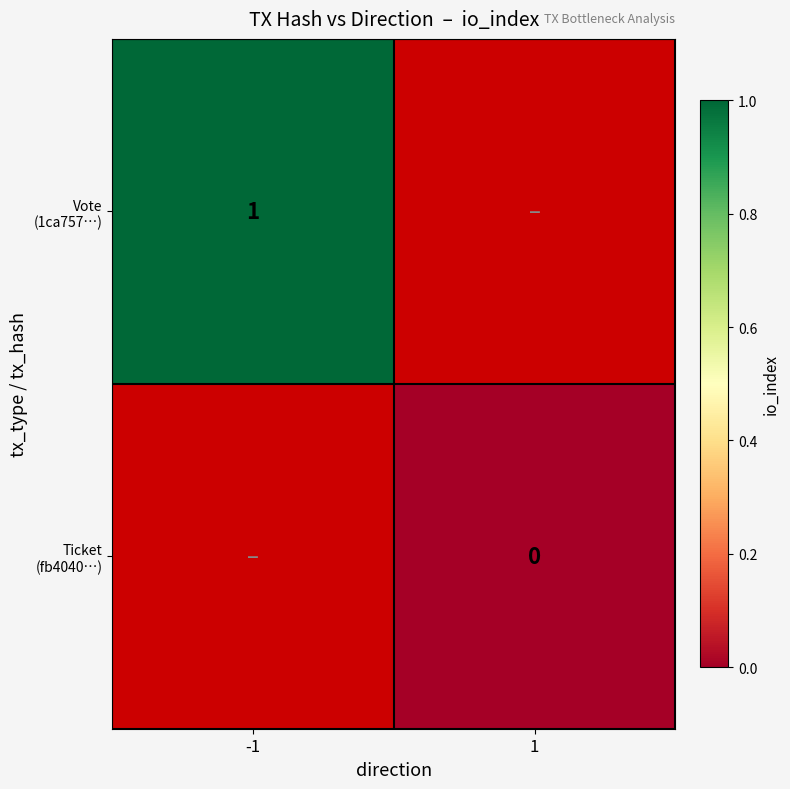

What is the approximate value of Vote (1ca757…) at -1?

1.0